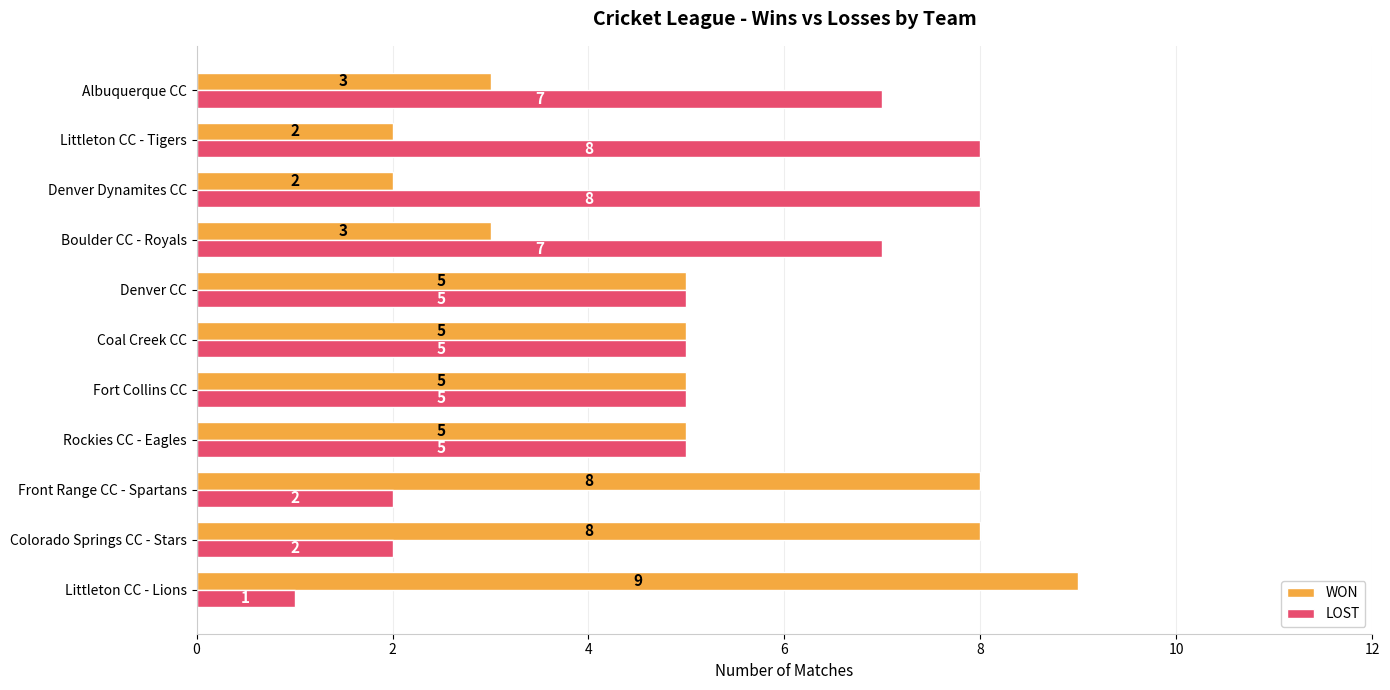

At how many categories does at least one series exceed 6?

7